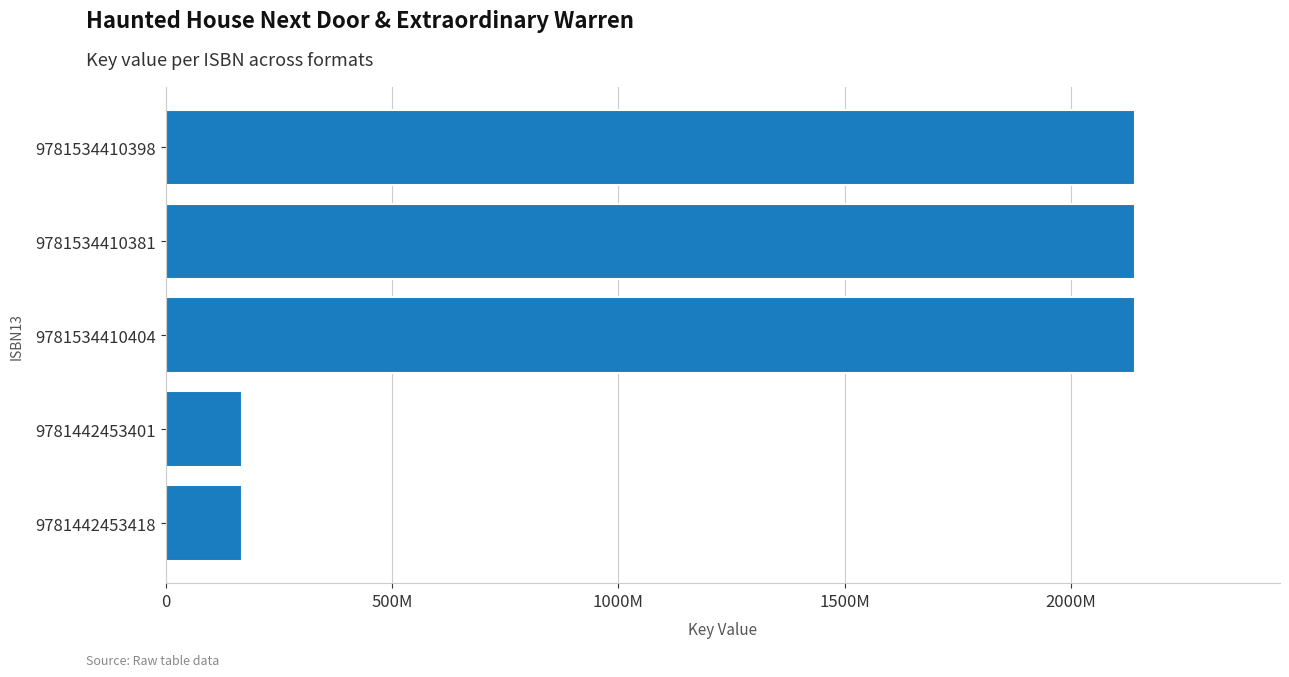

What is the smallest value displayed?

169193105